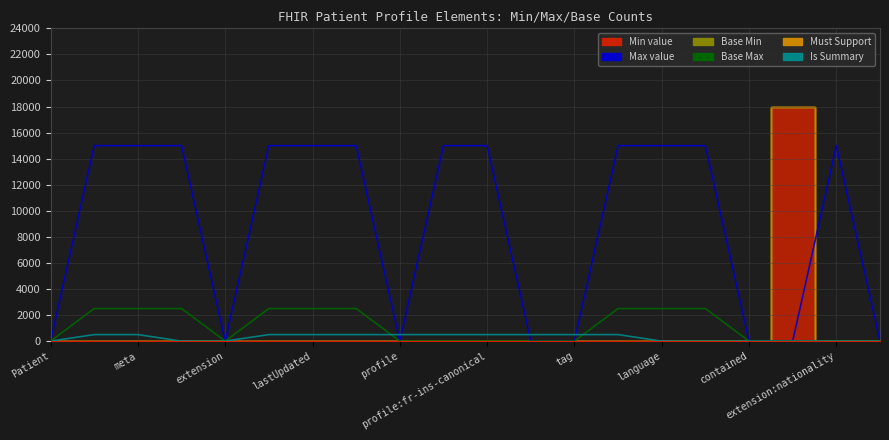

Between profile:fr-ins-canonical and language, which series saw the biggest shift?

Base Max_val